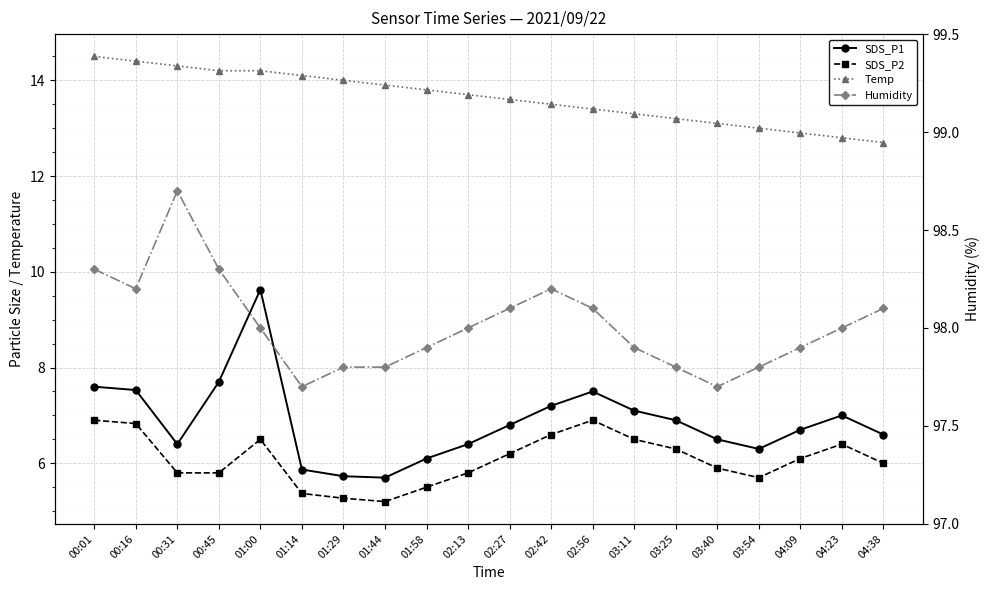

Read the SDS_P1 value at 03:11.

7.1